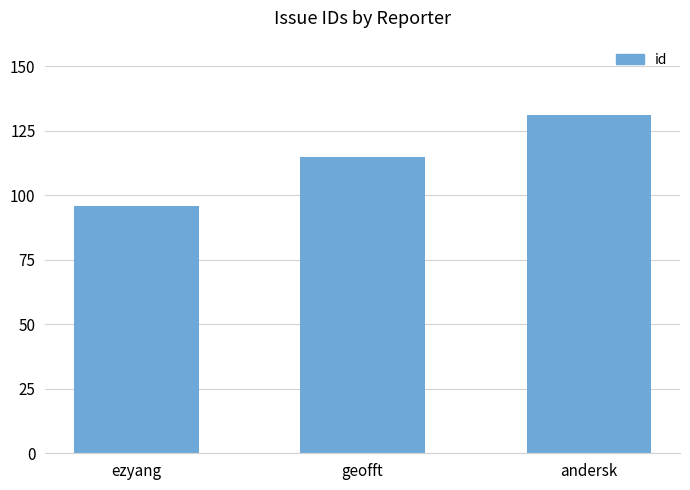

Count the values in the range 96 to 131.

3